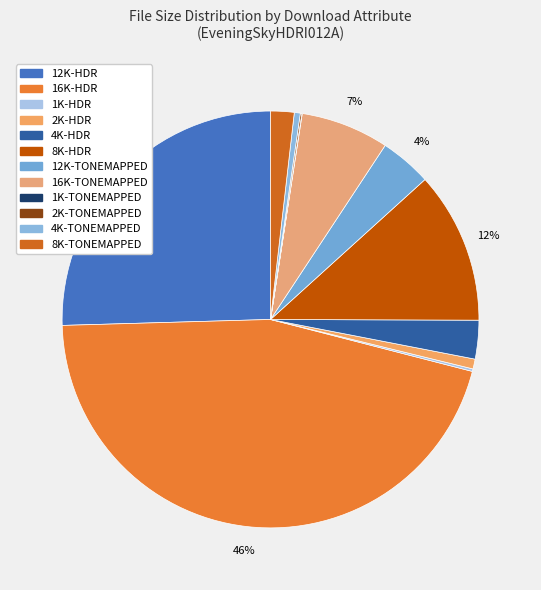

Is it true that 4K-HDR is 3% of the pie?

True